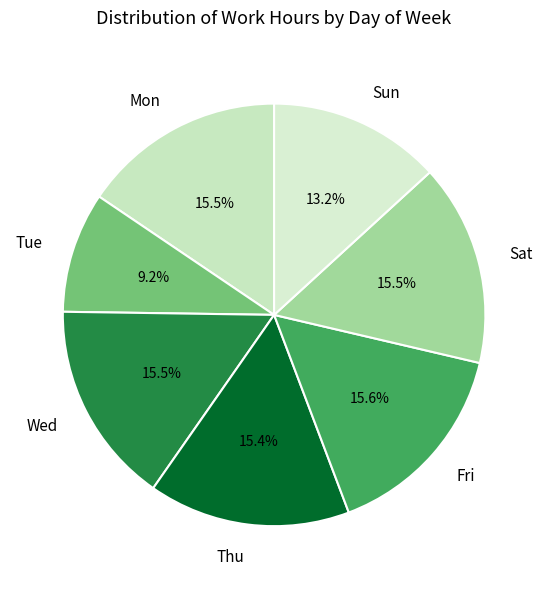

To the nearest percent, what is the difference between the largest and smallest slice percentages?

6%